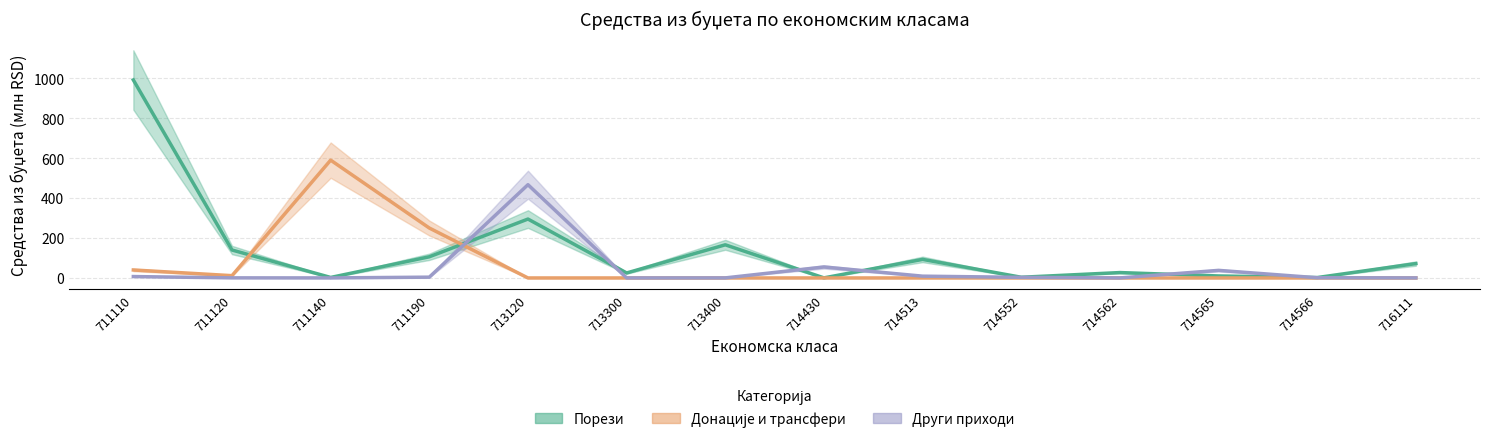

True or false: Донације и трансфери and Други приходи cross at least once.

True